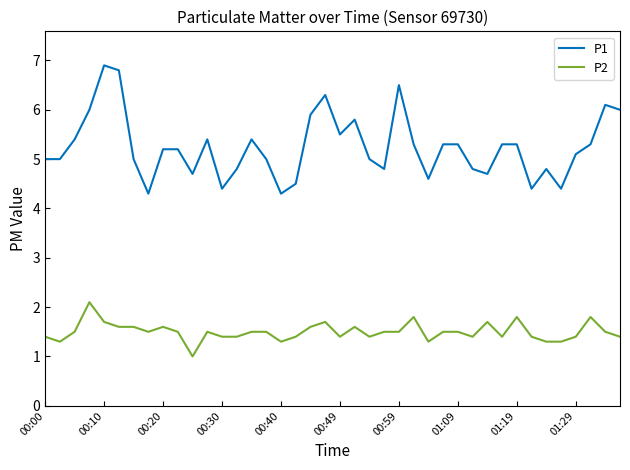

Reading left to right, list all the values displayed in this chart.

P1: 5.0	5.0	5.4	6.0	6.9	6.8	5.0	4.3	5.2	5.2	4.7	5.4	4.4	4.8	5.4	5.0	4.3	4.5	5.9	6.3	5.5	5.8	5.0	4.8	6.5	5.3	4.6	5.3	5.3	4.8	4.7	5.3	5.3	4.4	4.8	4.4	5.1	5.3	6.1	6.0
P2: 1.4	1.3	1.5	2.1	1.7	1.6	1.6	1.5	1.6	1.5	1.0	1.5	1.4	1.4	1.5	1.5	1.3	1.4	1.6	1.7	1.4	1.6	1.4	1.5	1.5	1.8	1.3	1.5	1.5	1.4	1.7	1.4	1.8	1.4	1.3	1.3	1.4	1.8	1.5	1.4